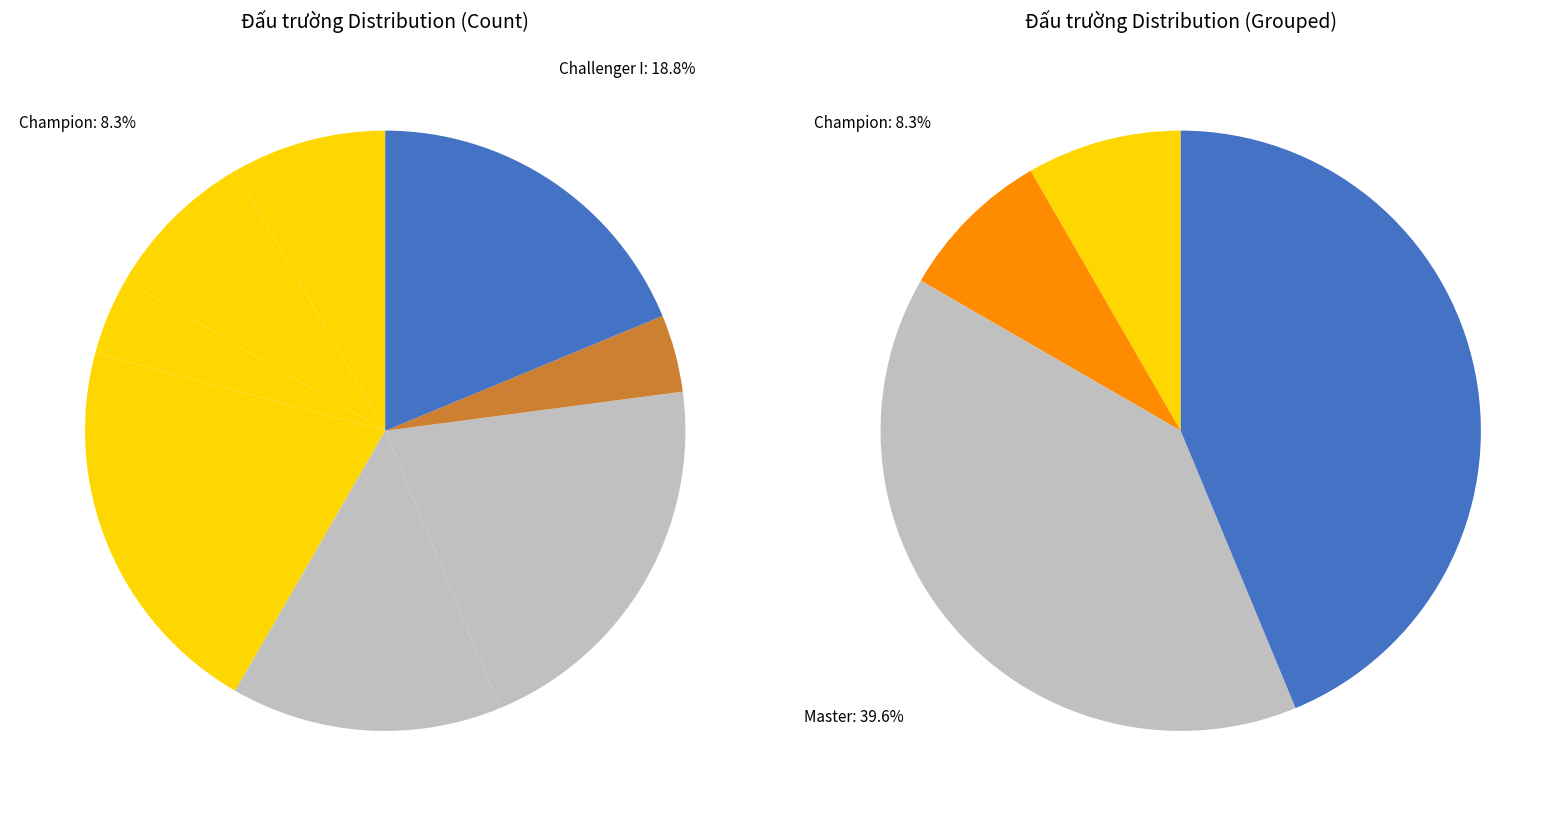

To the nearest percent, what percentage of the pie is Challenger III?

21%